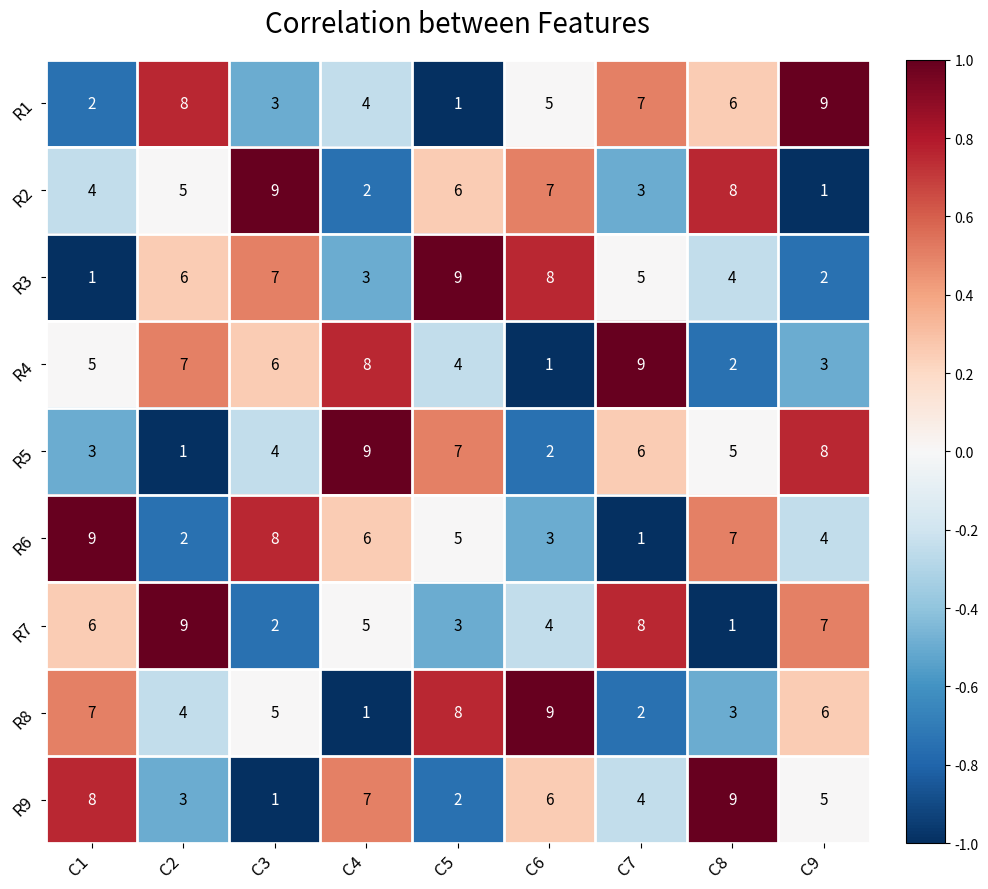

True or false: R1 has a value of 3 at C9.

False